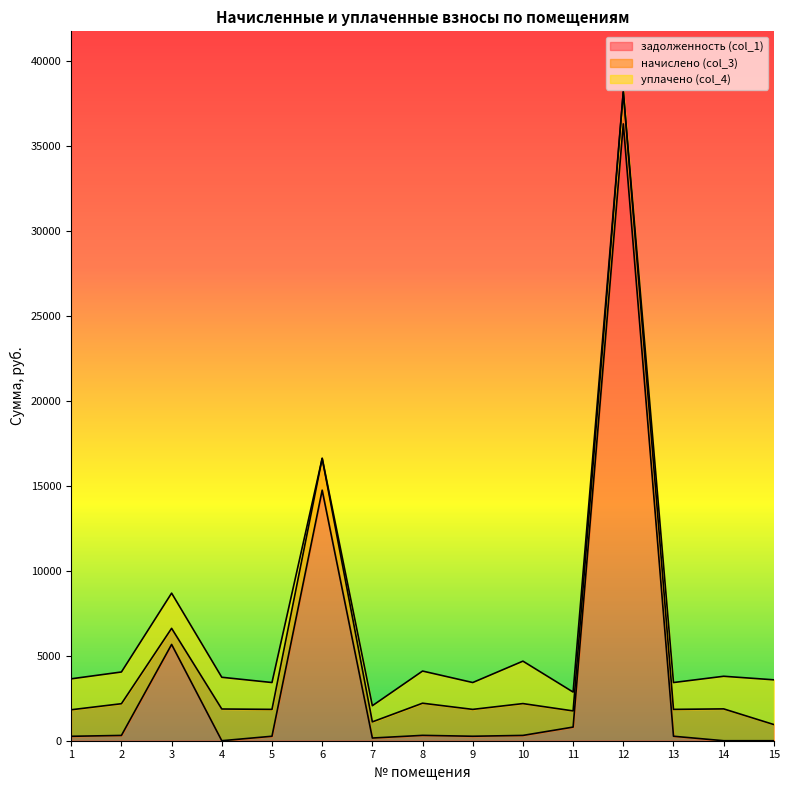

At which category is the sum across all series the highest?

12